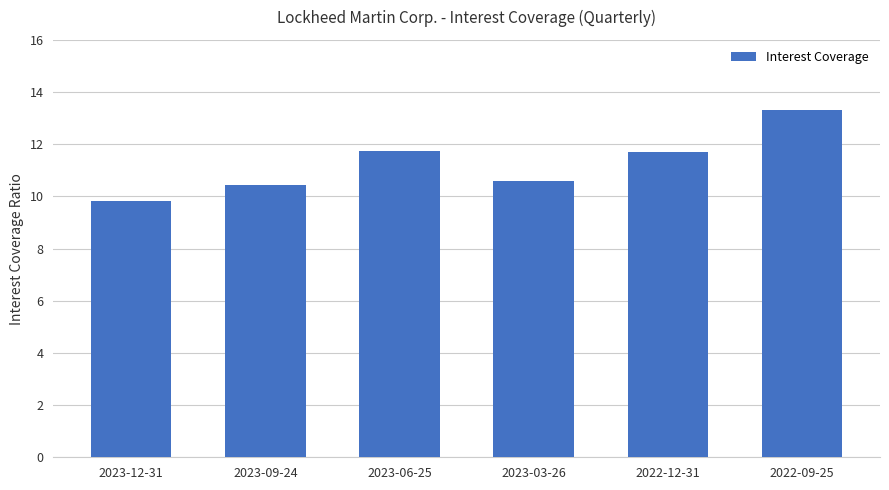

Approximately how many times larger is the value at 2022-09-25 compared to 2023-06-25?

1.1